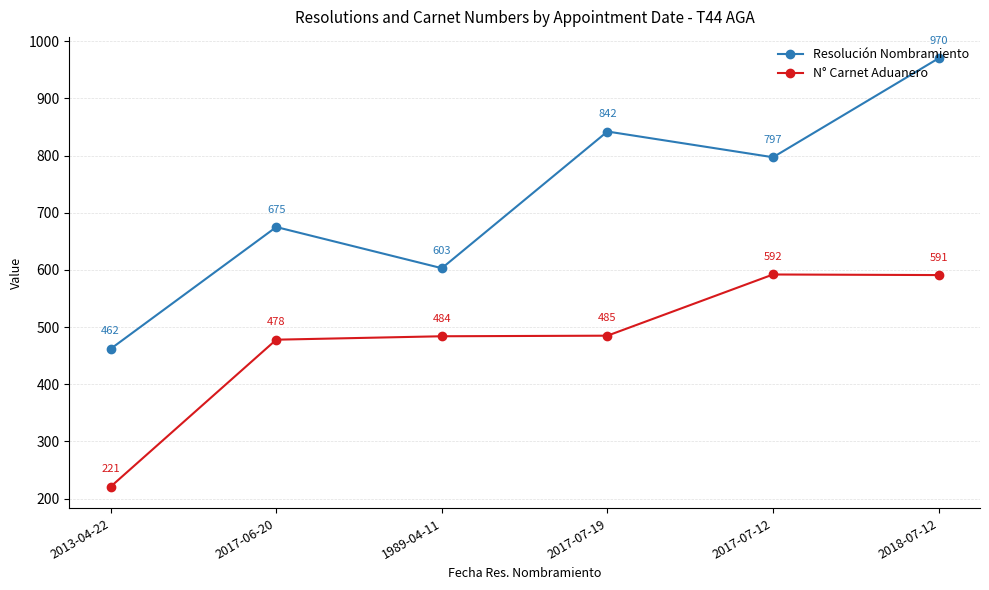

The Resolución Nombramiento series shows 278 at 2017-06-20. True or false?

False